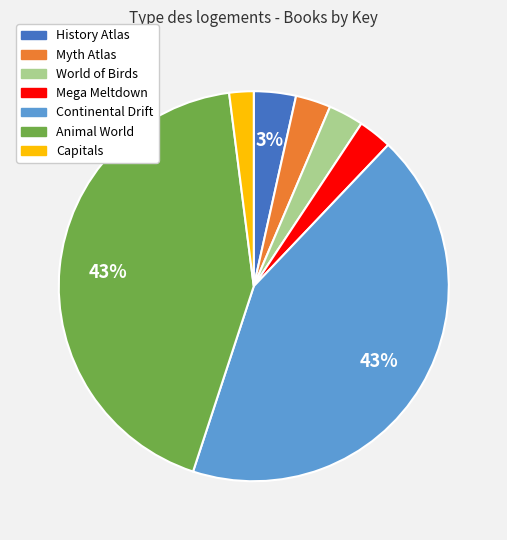

Is there a majority slice in this chart?

No